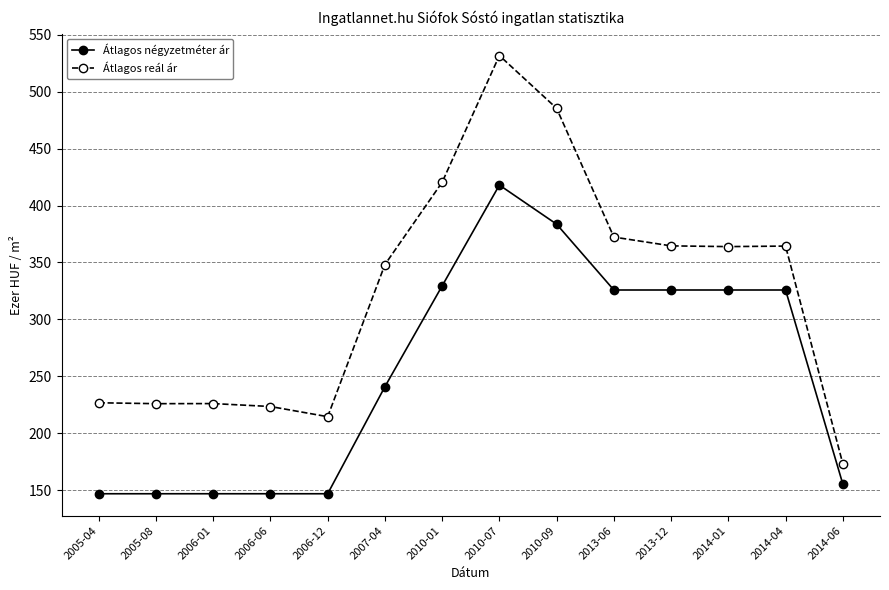

What is the label of the 10th point from the right?

2006-12